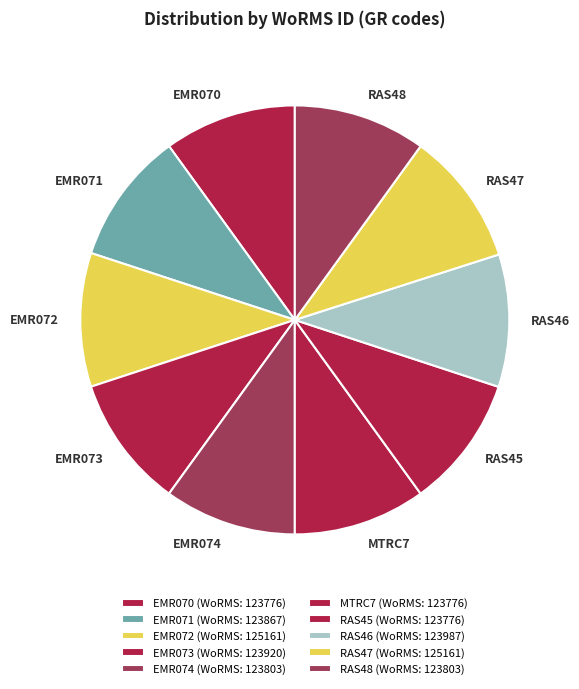

Is it true that RAS46 is 10% of the pie?

True